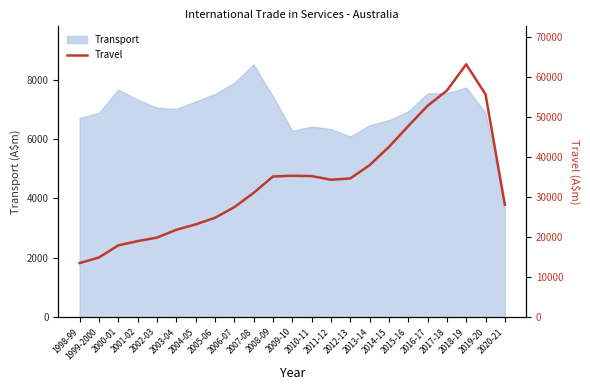

How many lines are shown in the chart?

1